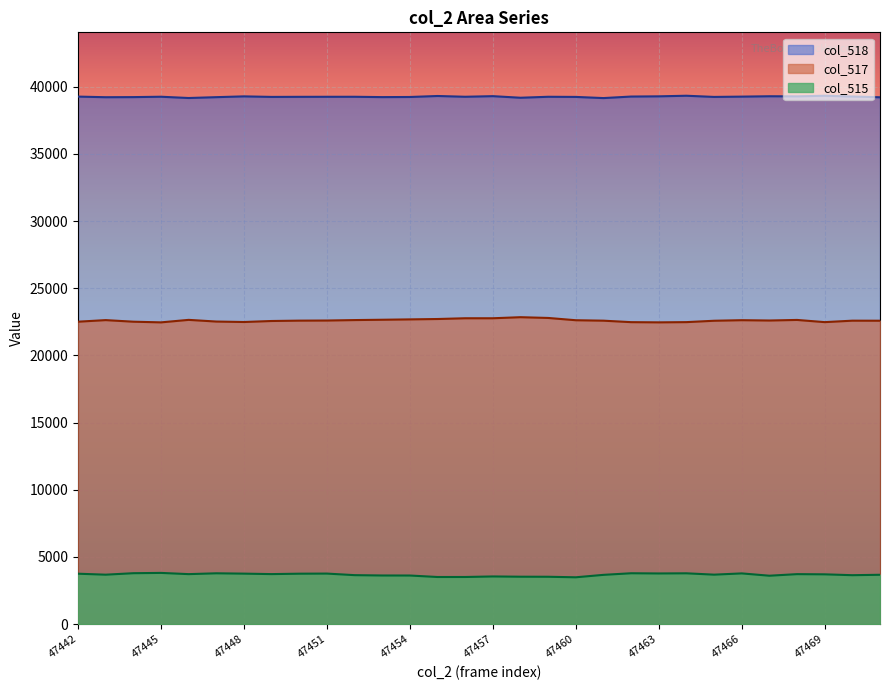

At which label is col_518 closest to 39247?

47449